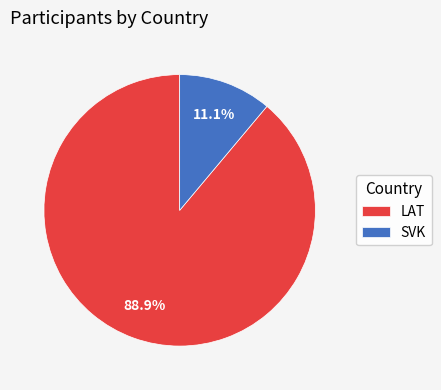

Which has a higher value, SVK or LAT?

LAT